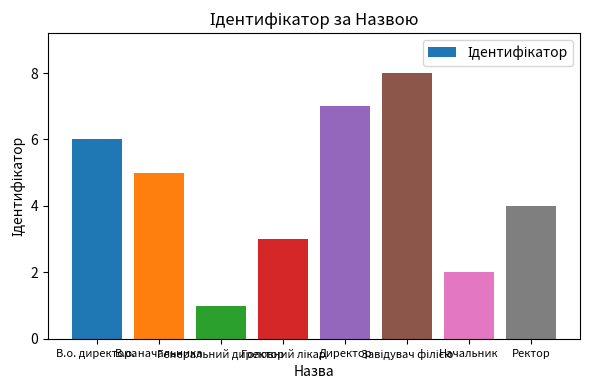

What is the difference between the maximum and minimum values?

7